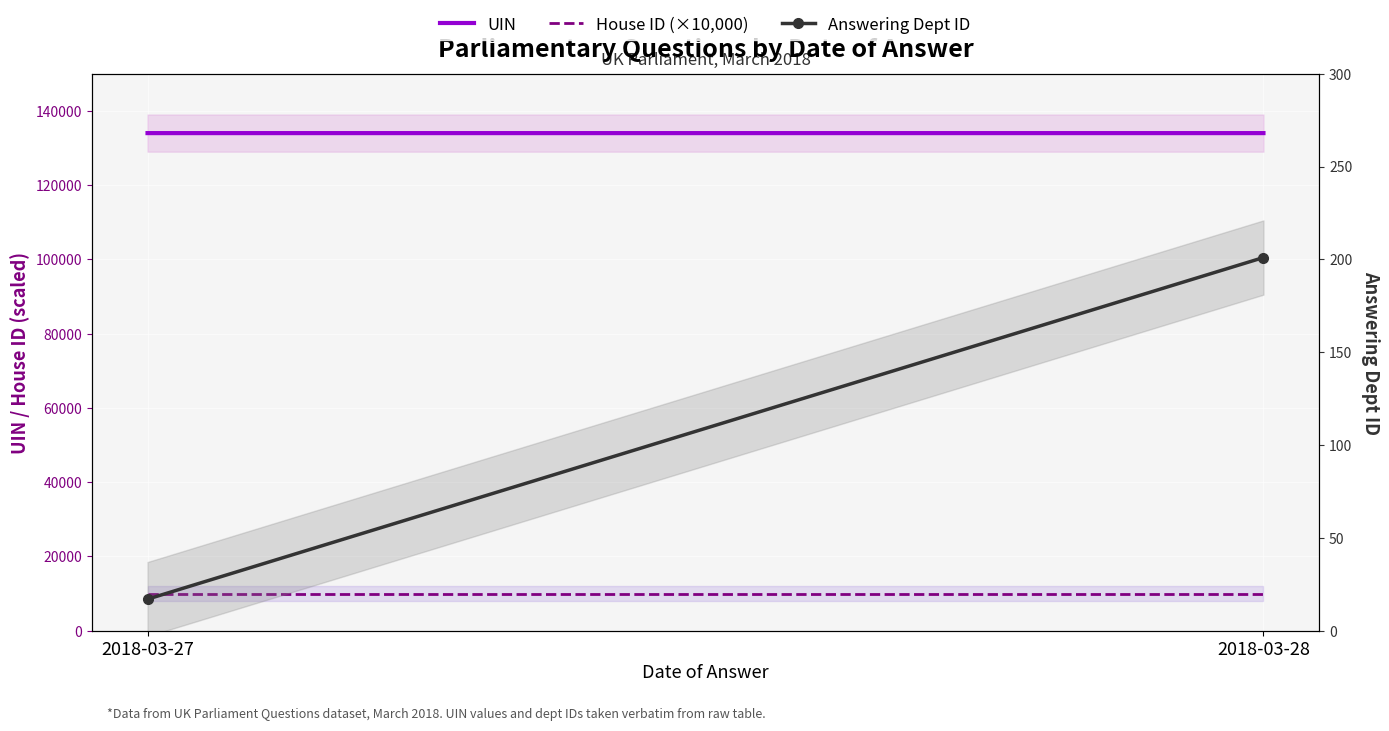

Is it true that UIN equals 134010 at 2018-03-27?

True